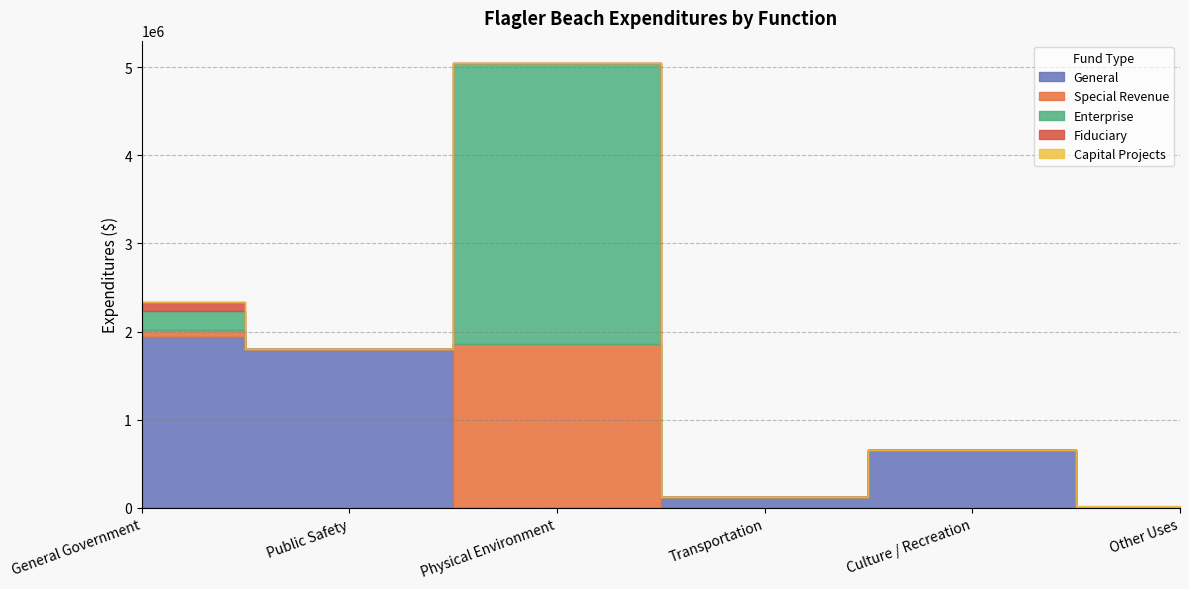

Which series changed the most between Transportation and Culture / Recreation?

General